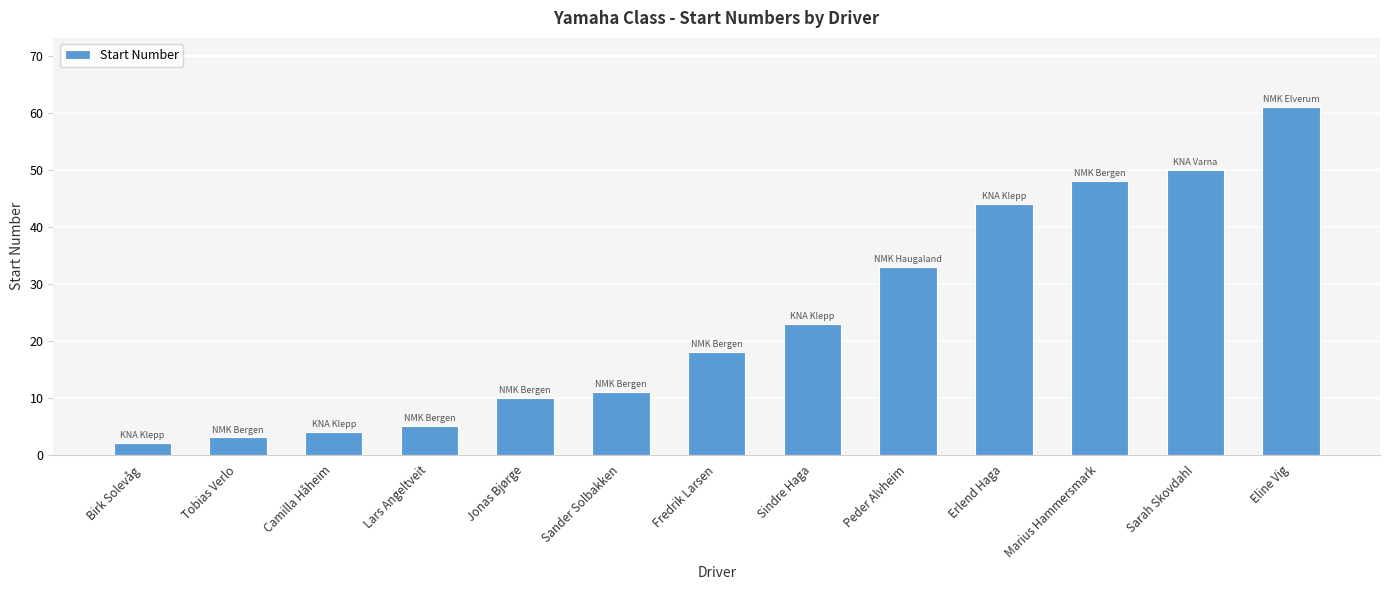

What is the average value?

24